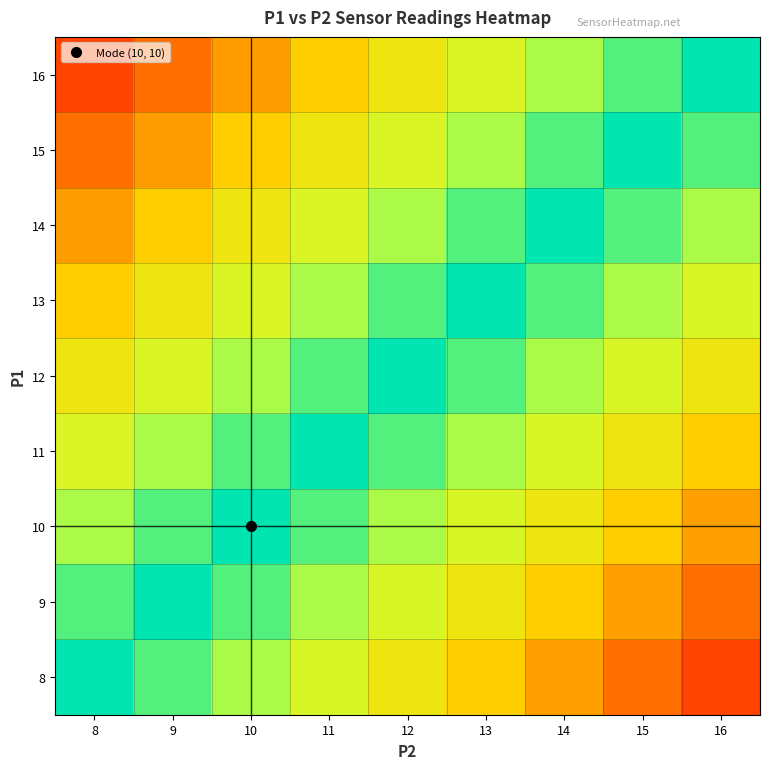

Which label corresponds to the smallest value in the chart?

16